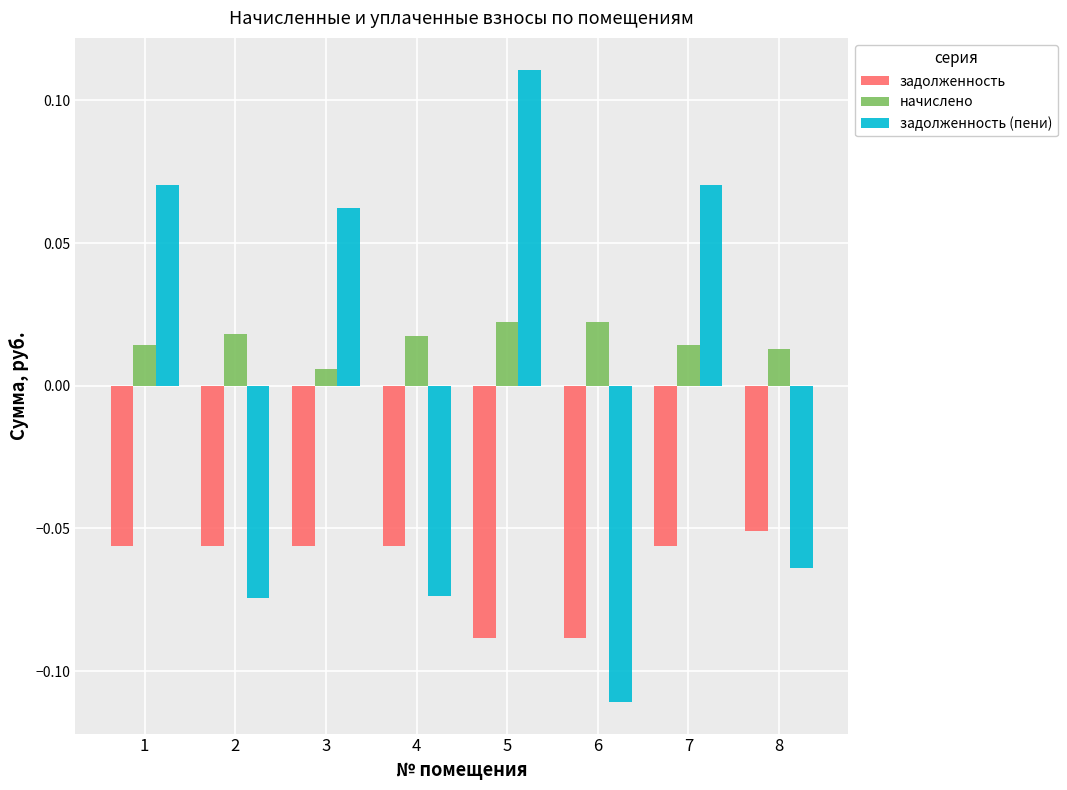

At which category is the sum across all series the highest?

5